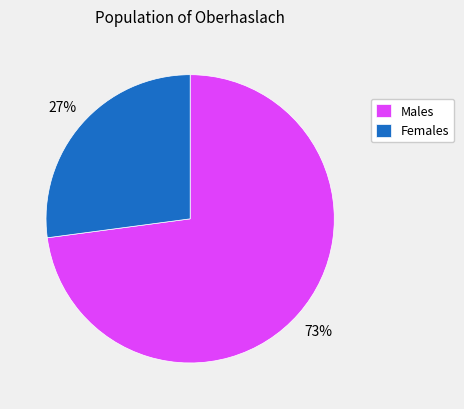

Is the sum of Males and Females greater than half?

Yes